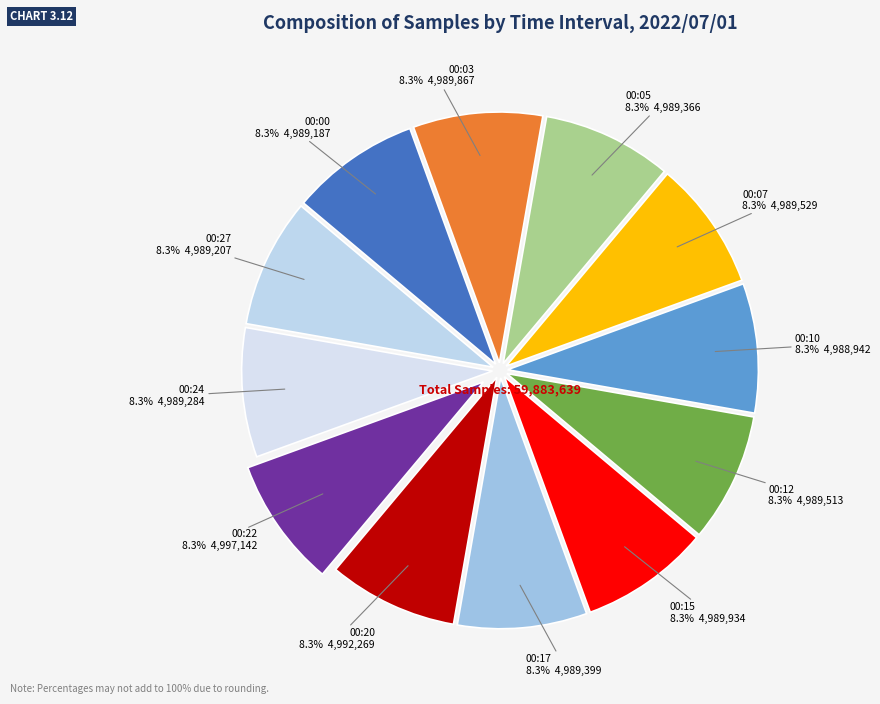

How many slices are in this pie chart?

12